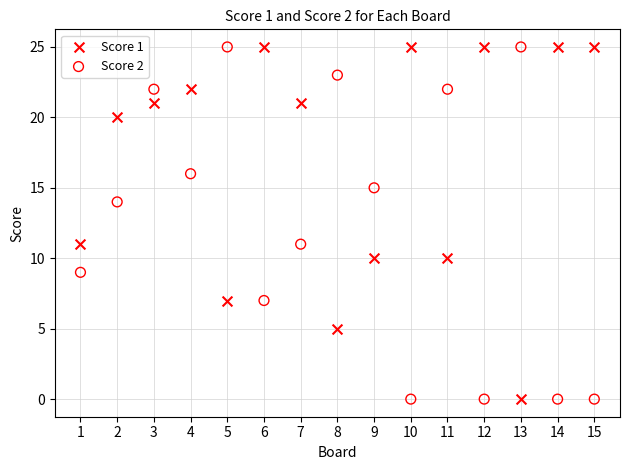

What are all the series names shown in the legend?

Score 1, Score 2